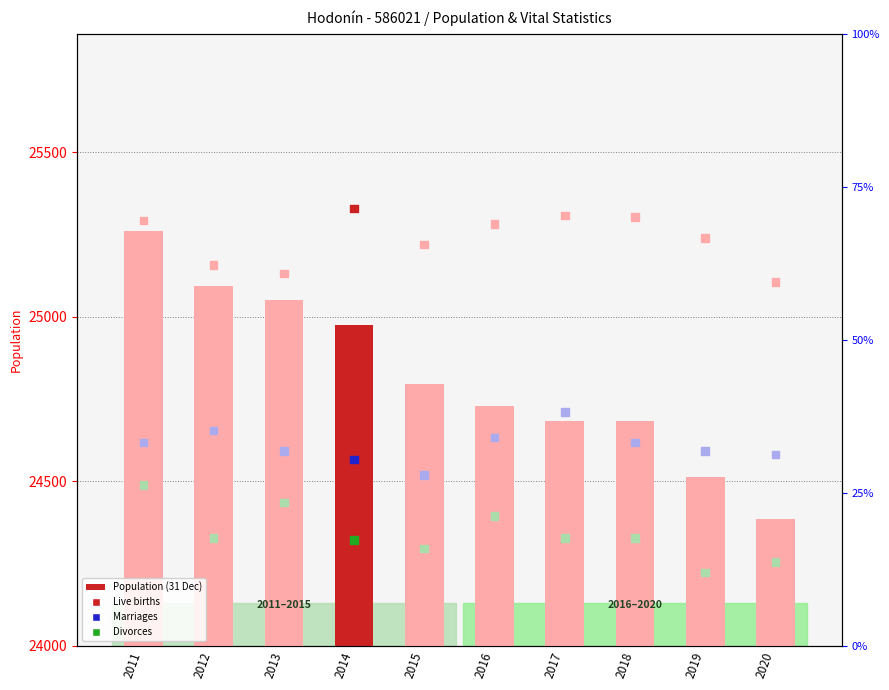

At how many categories does at least one series exceed 21477?

10